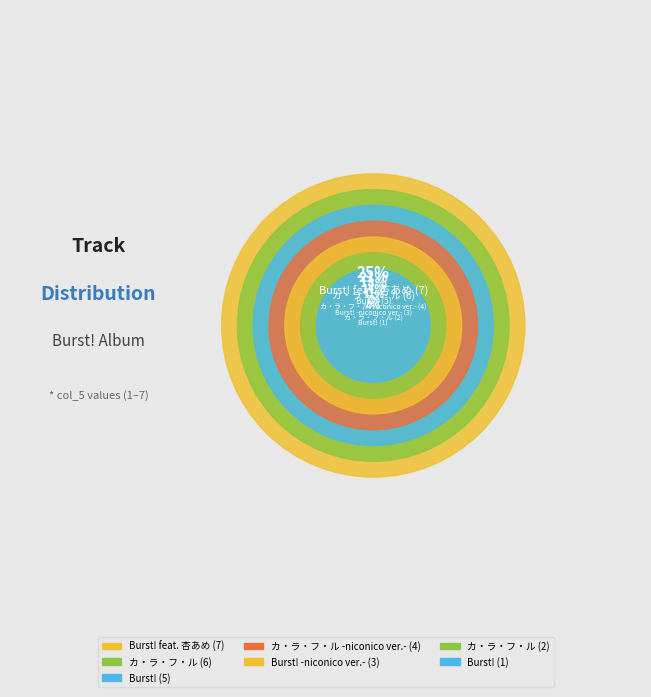

Count the number of slices in the pie.

7